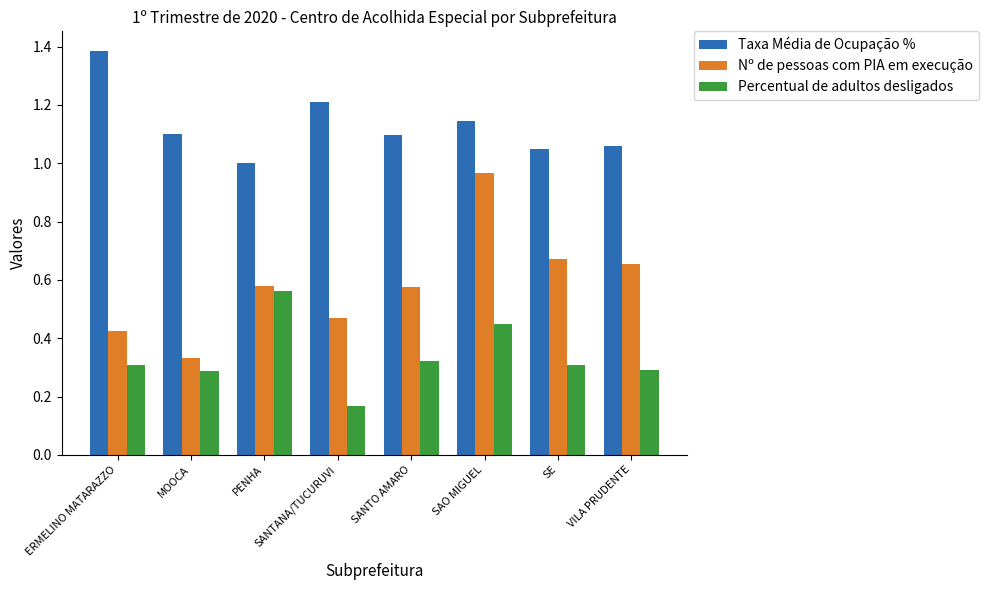

Count the Percentual de adultos desligados values in the range 0 to 1.

8